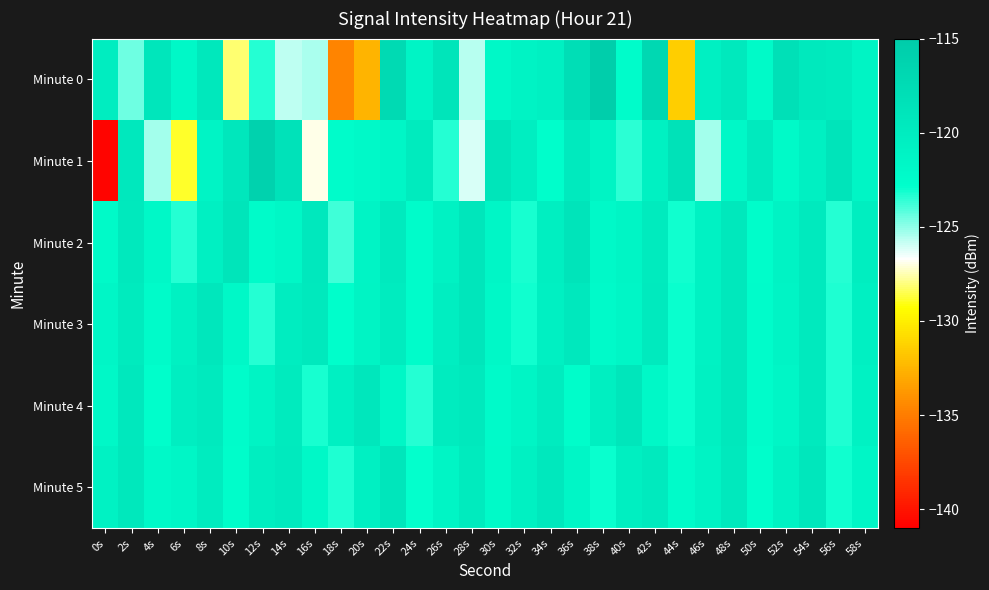

What is the spread (max minus min) of values at 18s?

14.1